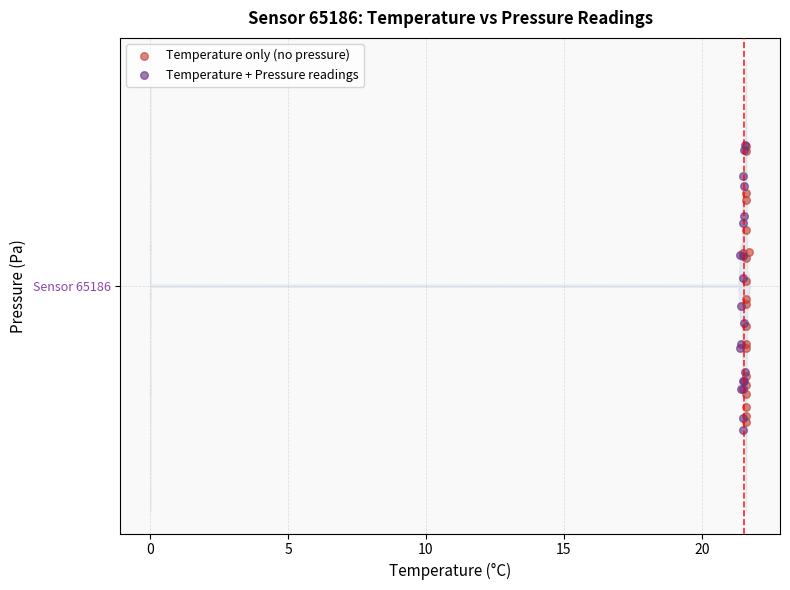

Which series has the largest Y range (max minus min)?

Temperature + Pressure readings